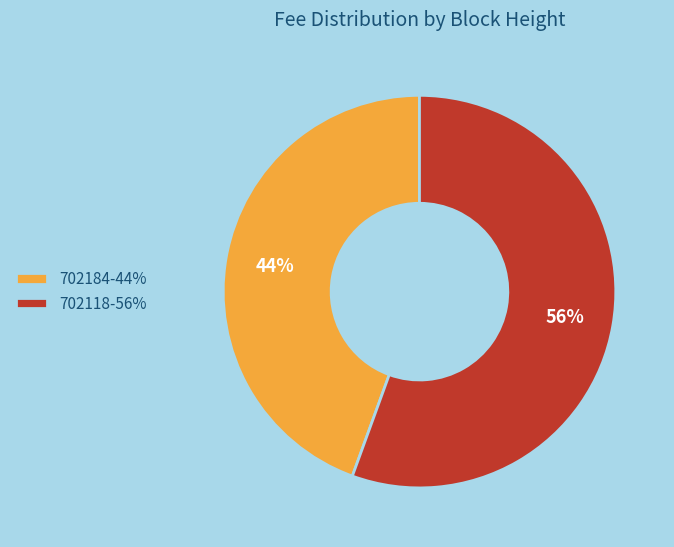

What is the smallest slice in the pie chart?

702184